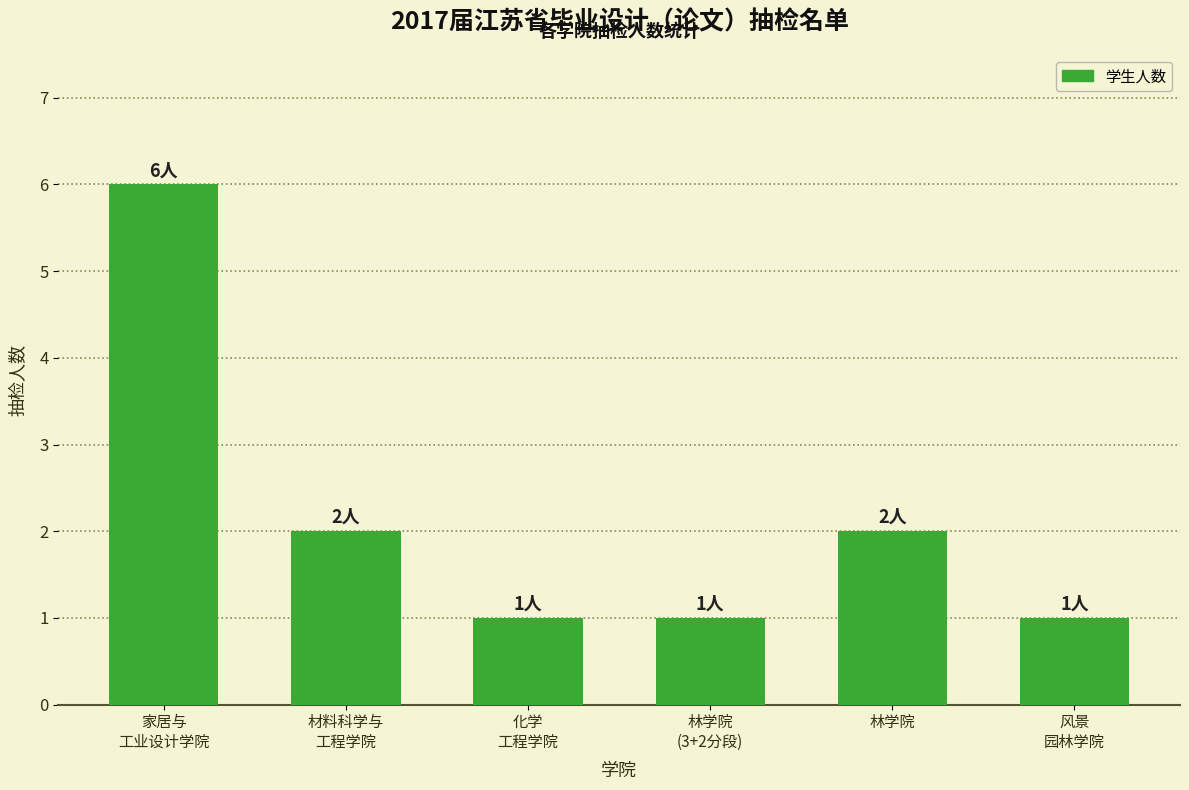

At which label does the data first exceed 2?

家居与
工业设计学院